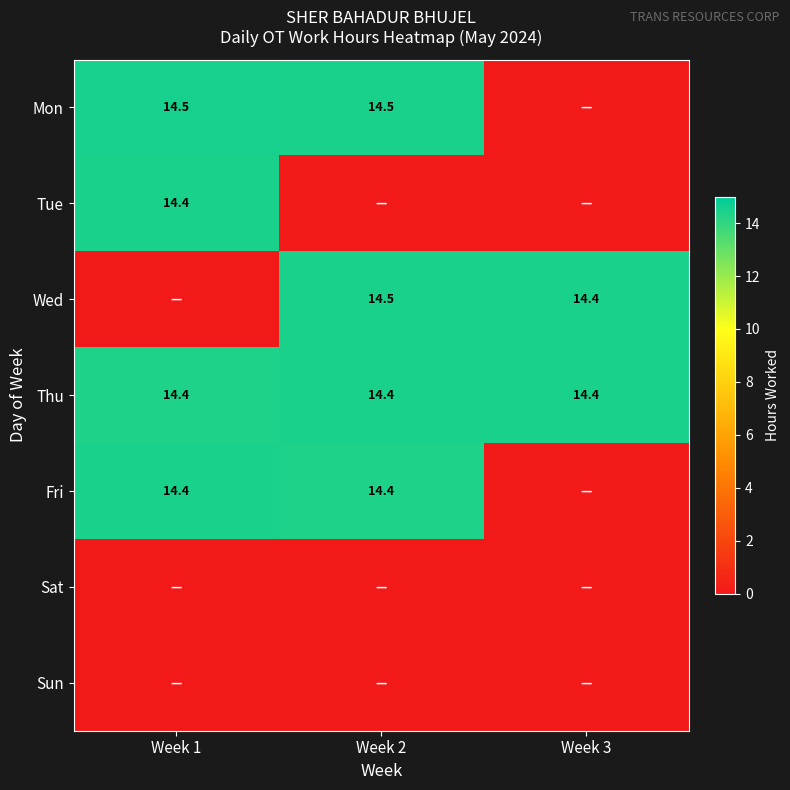

True or false: Fri has a value of 14.4 at Week 1.

True